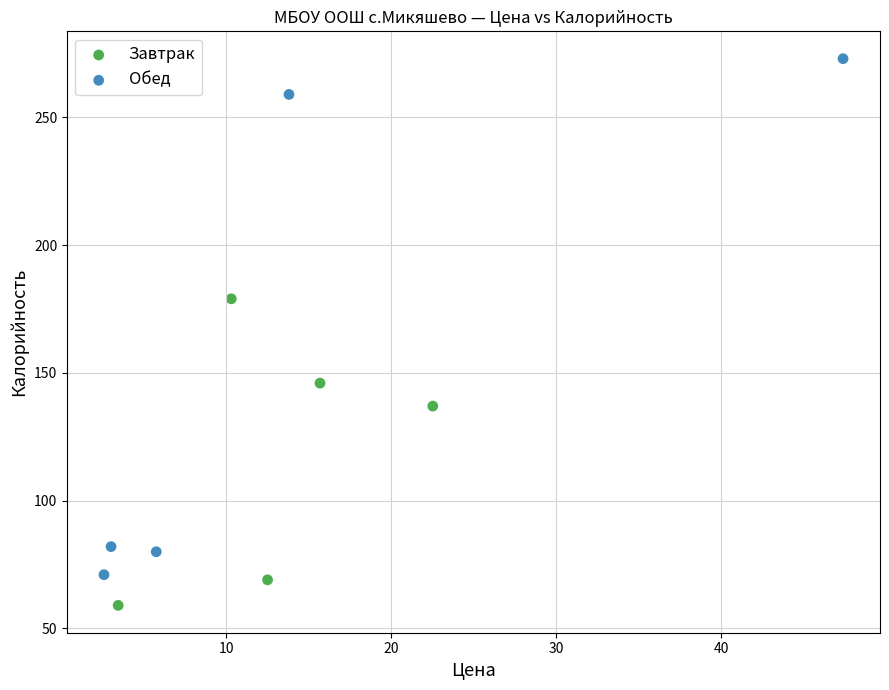

Which series reaches the maximum Y coordinate?

Обед